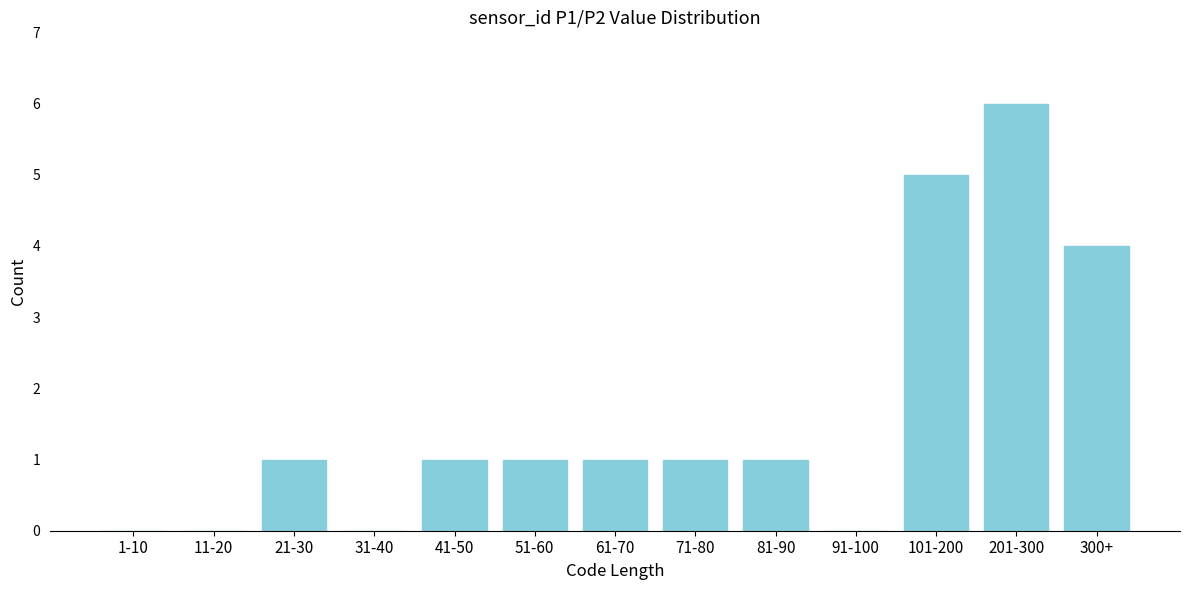

Reading left to right, extract all data points from this chart.

1-10=0	11-20=0	21-30=1	31-40=0	41-50=1	51-60=1	61-70=1	71-80=1	81-90=1	91-100=0	101-200=5	201-300=6	300+=4